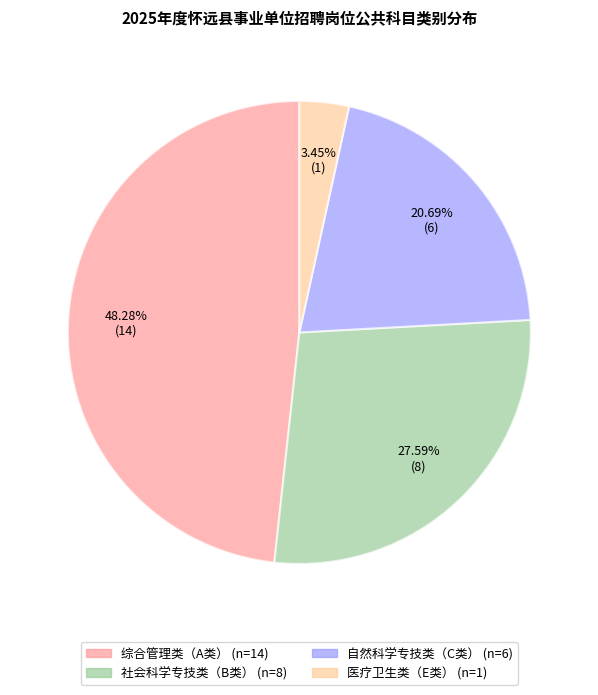

Which slice is the smallest?

医疗卫生类（E类）